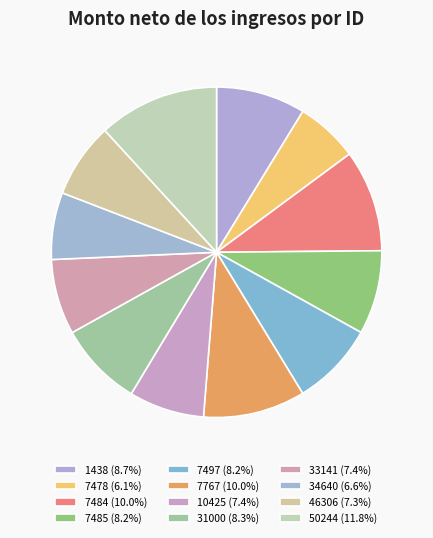

Is there a majority slice in this chart?

No